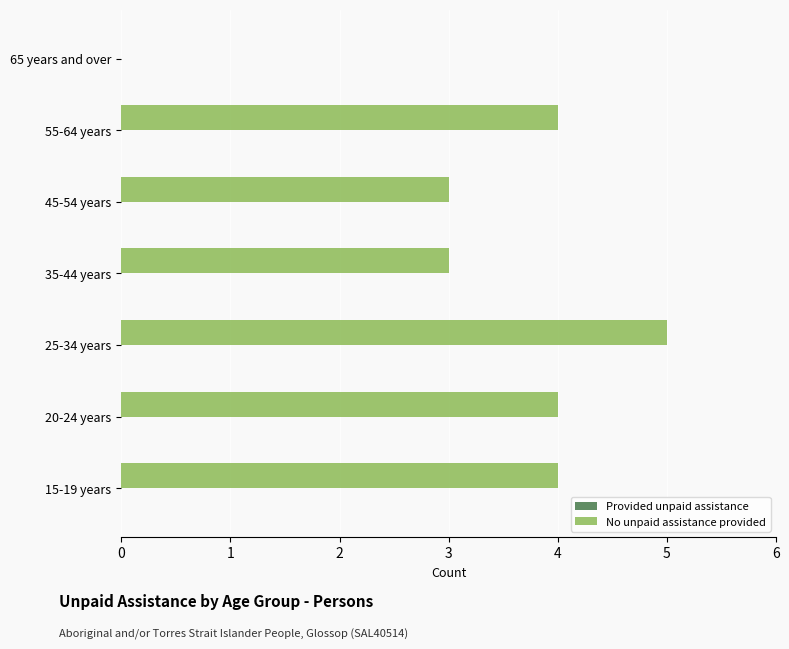

The chart shows a value of 7 at 15-19 years. True or false?

False